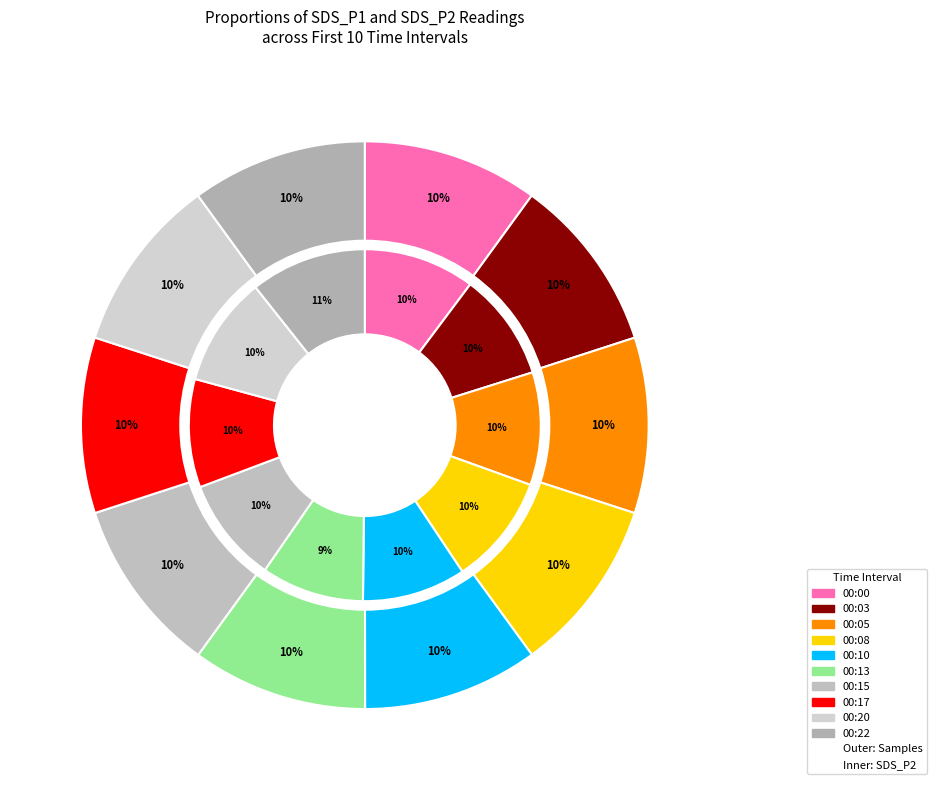

Rank the categories by SDS_P2 mean value from highest to lowest.

00:22, 00:05, 00:00, 00:08, 00:20, 00:17, 00:03, 00:15, 00:10, 00:13